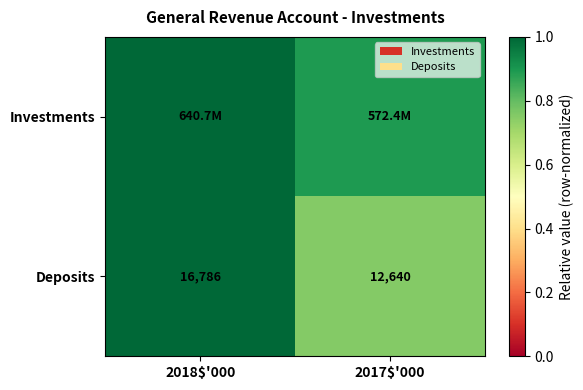

The value of Deposits at 2018$'000 is 1.4. True or false?

False